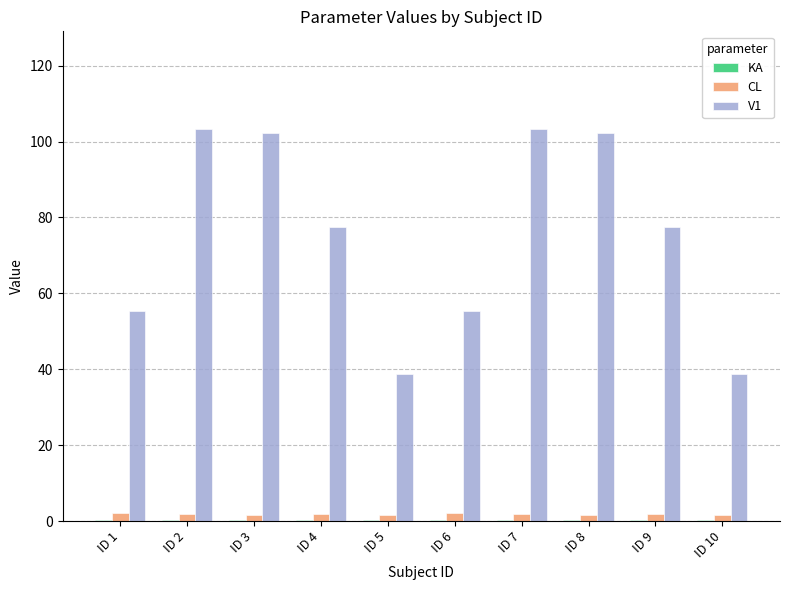

What is the sum of all CL values?

18.2